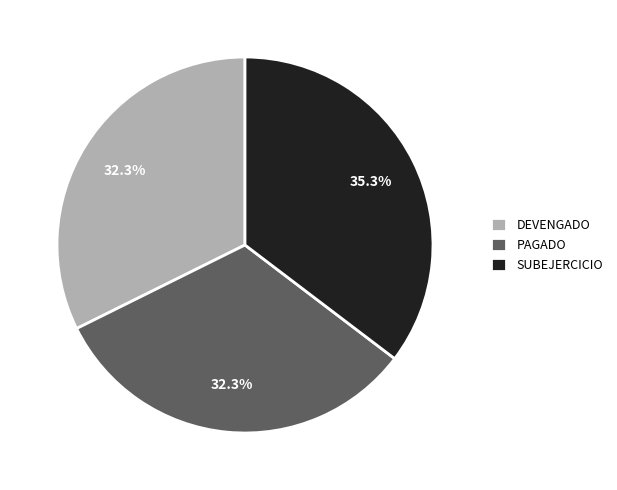

Is the sum of SUBEJERCICIO and DEVENGADO greater than half?

Yes